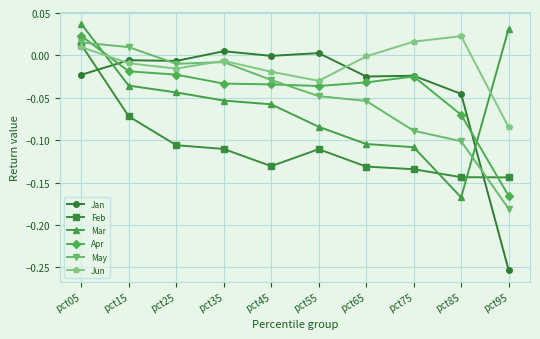

True or false: Feb has a value of -0.2 at pct95.

False